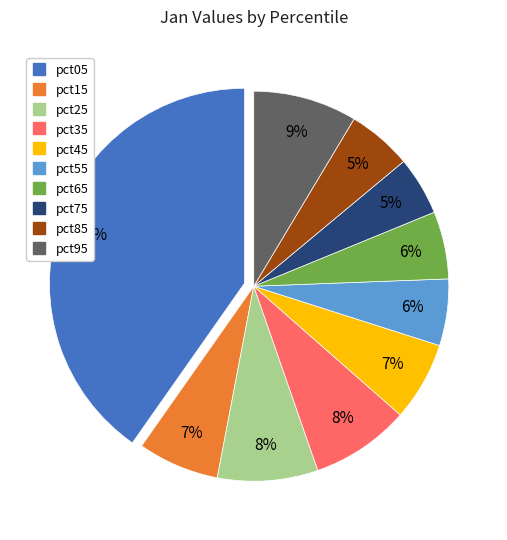

To the nearest percent, what percentage of the pie is pct85?

5%